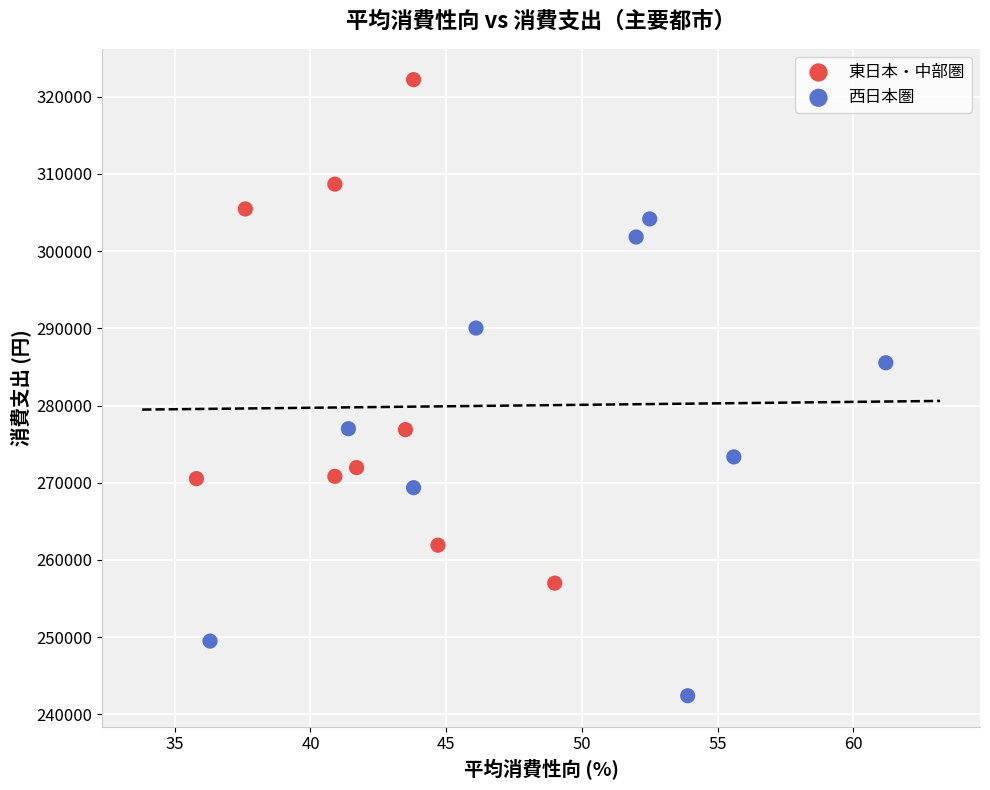

Which series contains the lowest Y value?

西日本圏